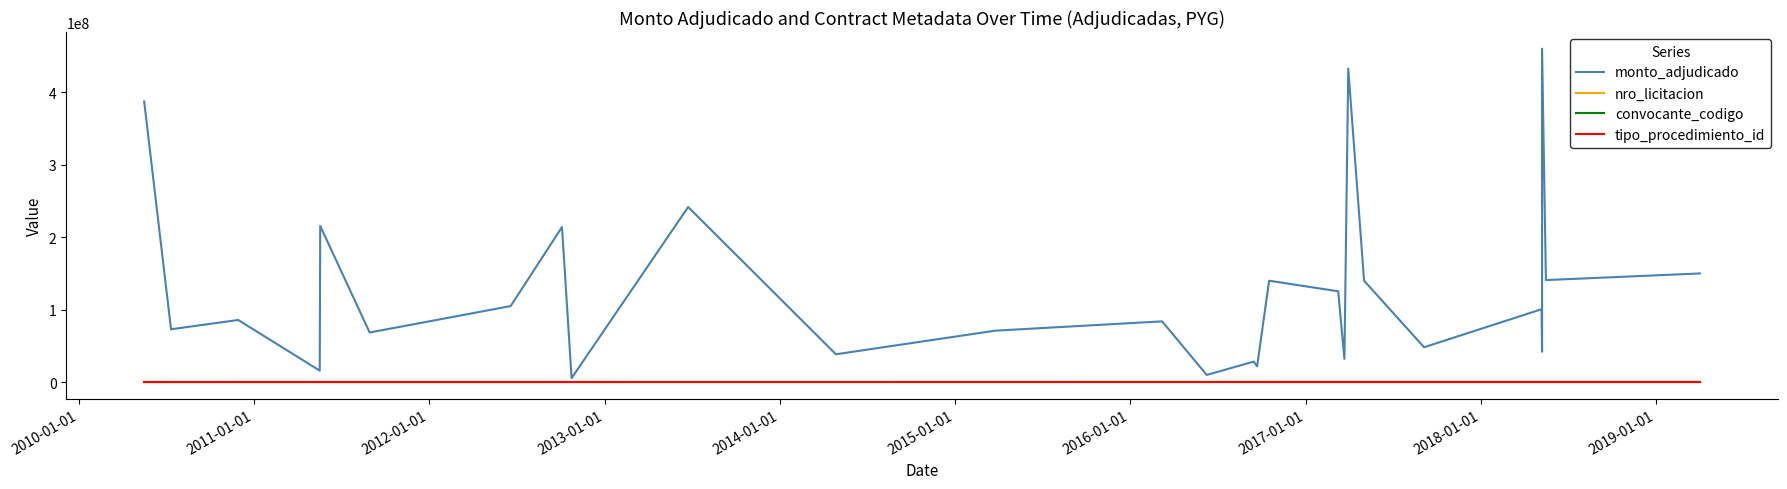

Reading left to right, extract all data points from this chart.

monto_adjudicado: 387316723	73004000	85800000	15914000	215564000	68529750	104980000	214080000	5600000	241668592	38490000	71047640	83887000	9980000	28381000	21796000	140000000	125371000	32090500	432668592	140000000	48186000	100647000	42035000	460085012	140851461	150000000
nro_licitacion: 189767	191891	205292	210386	210237	210905	229475	229484	244374	253658	271057	287339	302470	302464	316114	315630	316955	322670	322763	322661	324499	334037	341529	341528	341290	342468	356899
convocante_codigo: 77	77	77	77	77	77	77	77	77	77	77	77	77	77	77	77	213	77	77	77	213	77	77	77	77	213	213
tipo_procedimiento_id: 3	1	1	1	3	1	1	3	1	3	1	1	1	1	1	1	1	1	1	3	1	1	1	1	3	1	1